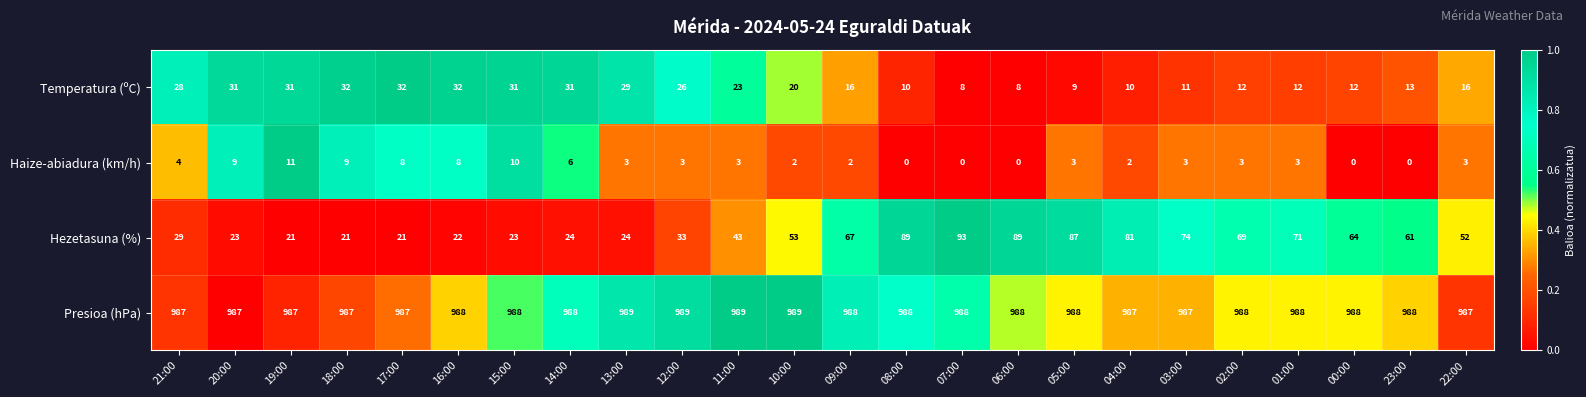

The value of Presioa (hPa) at 13:00 is 989. True or false?

True